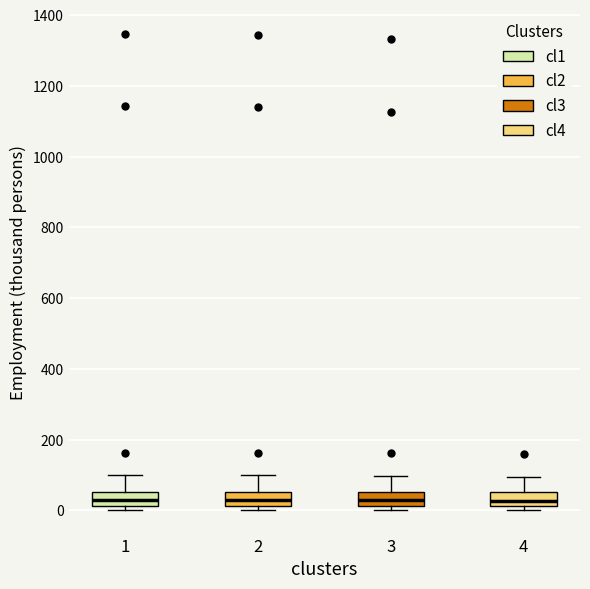

Where does the upper whisker of the box at x = 4 end on the y-axis? The values are not printed on the chart, so give them approximately, as read against the axis.

100